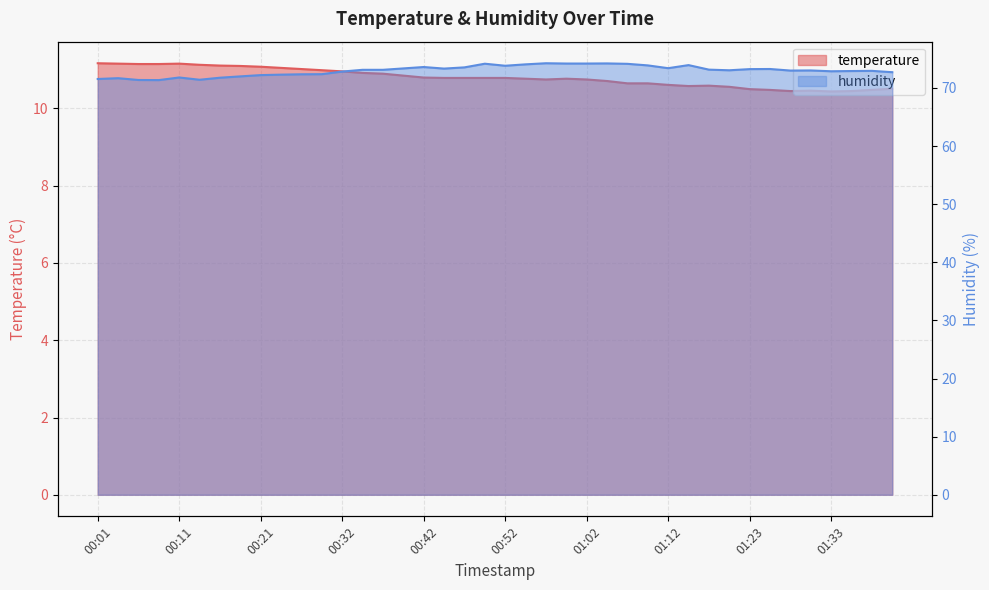

What position from the right is 00:06?

38